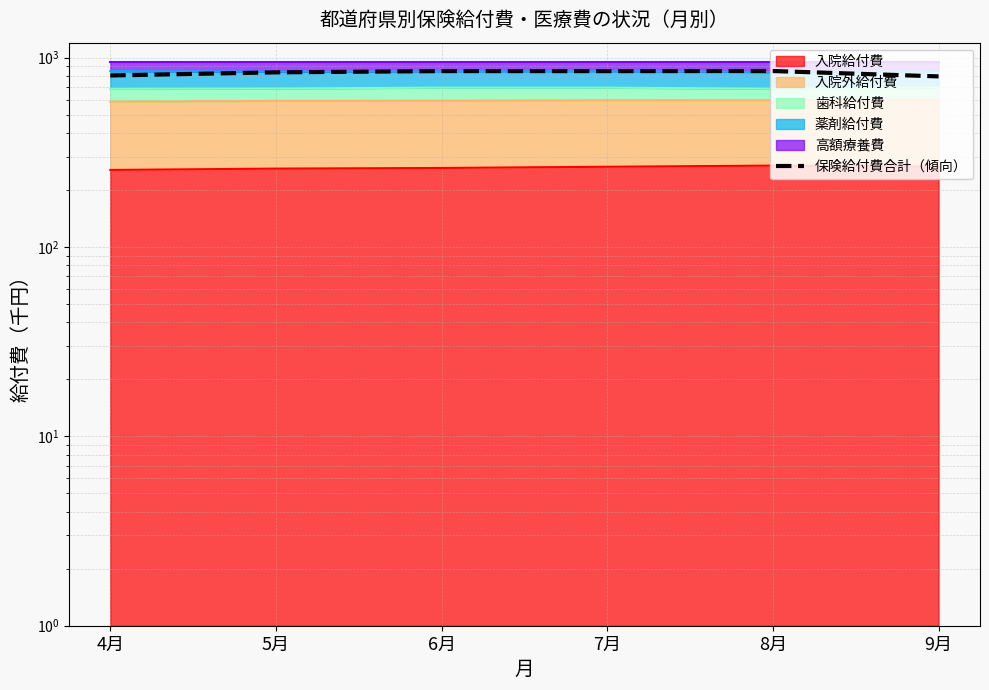

Is it true that the value at 8月 is 850.0?

True